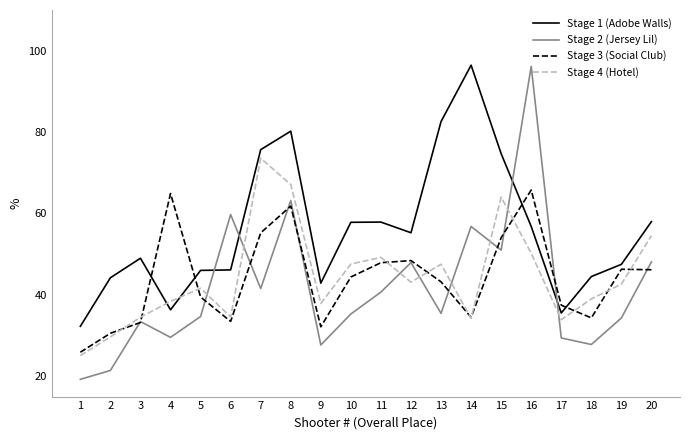

Count the number of data series in this chart.

4